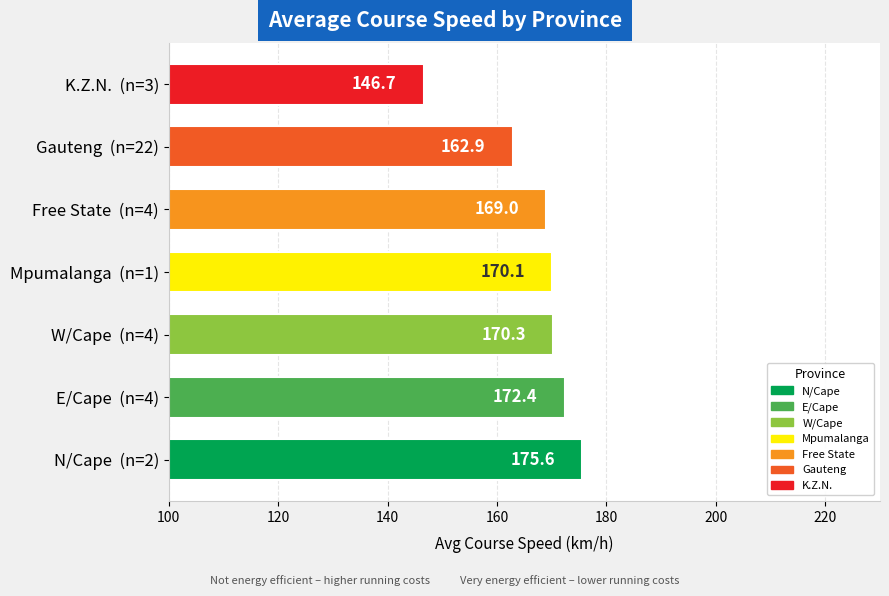

List the labels in order of value, largest first.

N/Cape  (n=2), E/Cape  (n=4), W/Cape  (n=4), Mpumalanga  (n=1), Free State  (n=4), Gauteng  (n=22), K.Z.N.  (n=3)